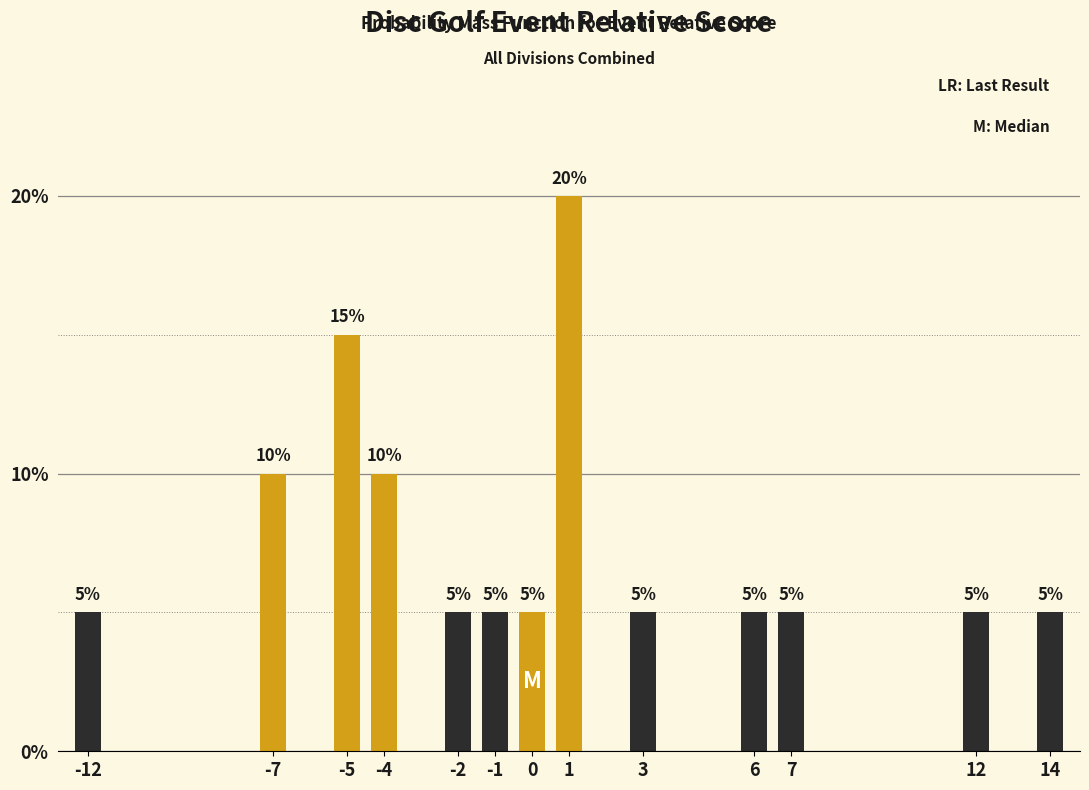

Reading left to right, transcribe all the data shown in this chart.

5	10	15	10	5	5	5	20	5	5	5	5	5